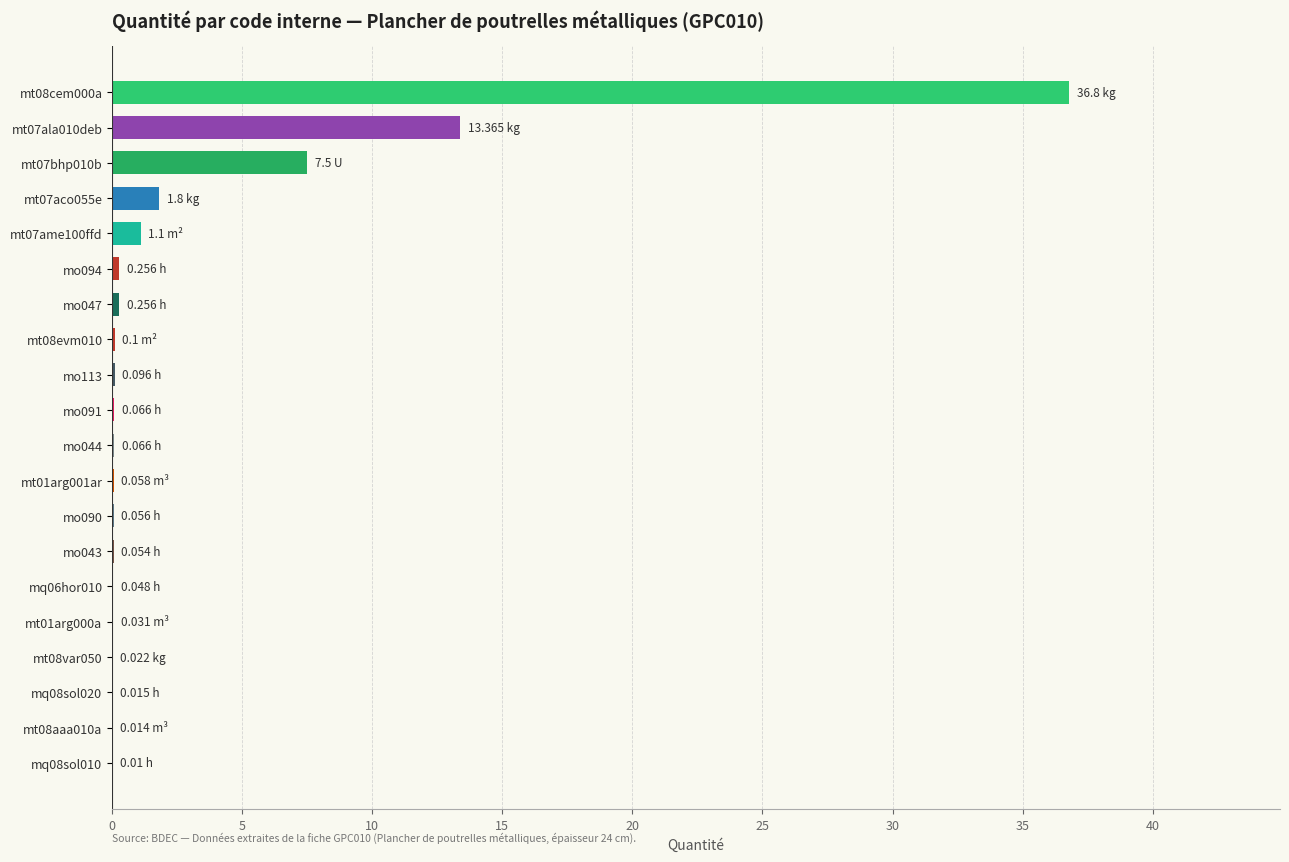

How many series are shown in this chart?

1